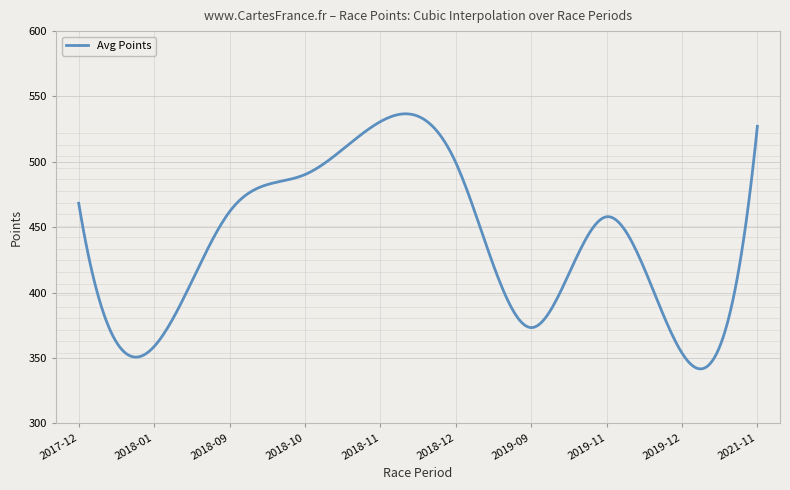

What is the maximum value shown in the chart?

536.7